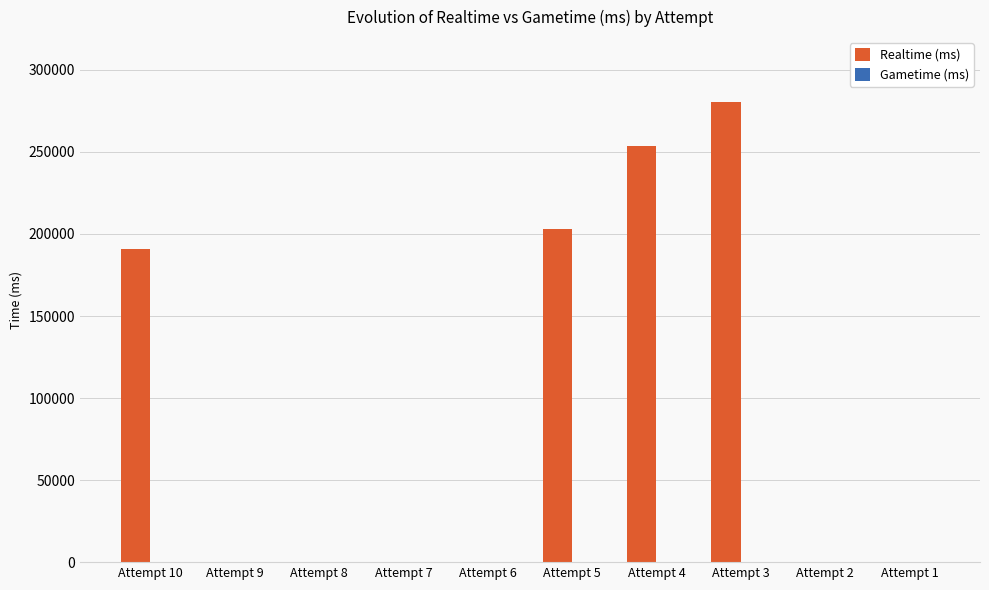

Which label corresponds to the largest value in the chart?

Attempt 3